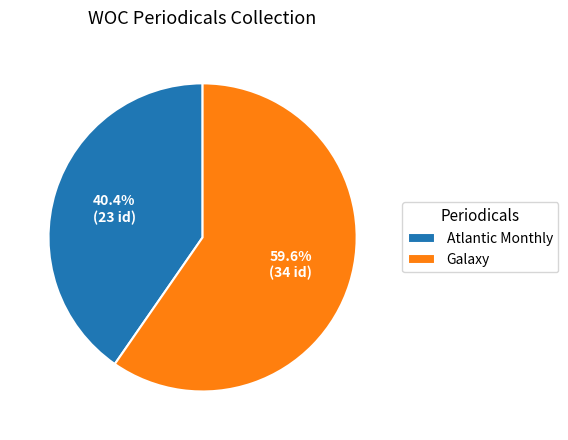

What is the ratio of the value at Atlantic Monthly to the value at Galaxy?

0.7